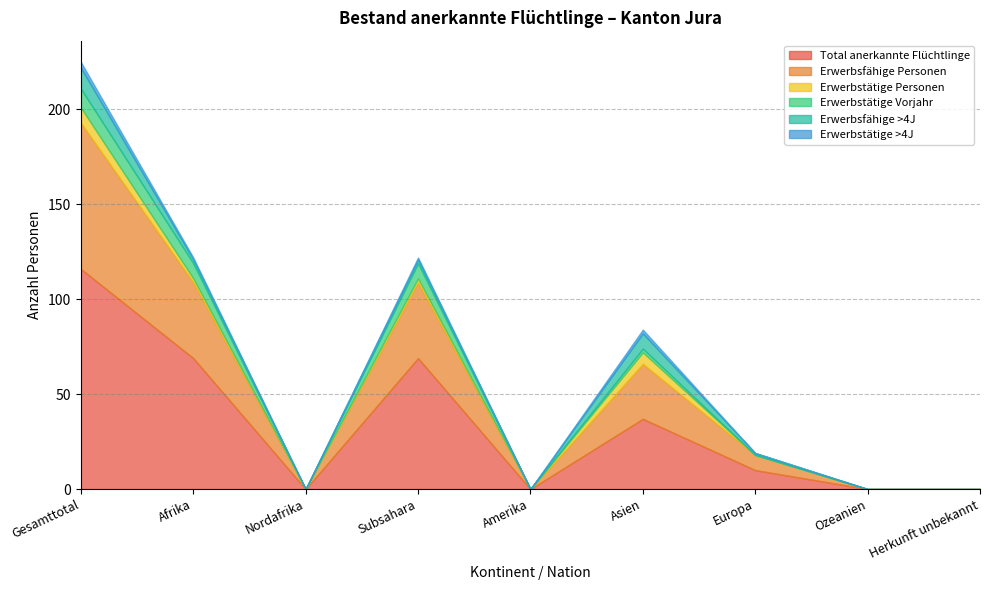

What position from the right is Asien?

4